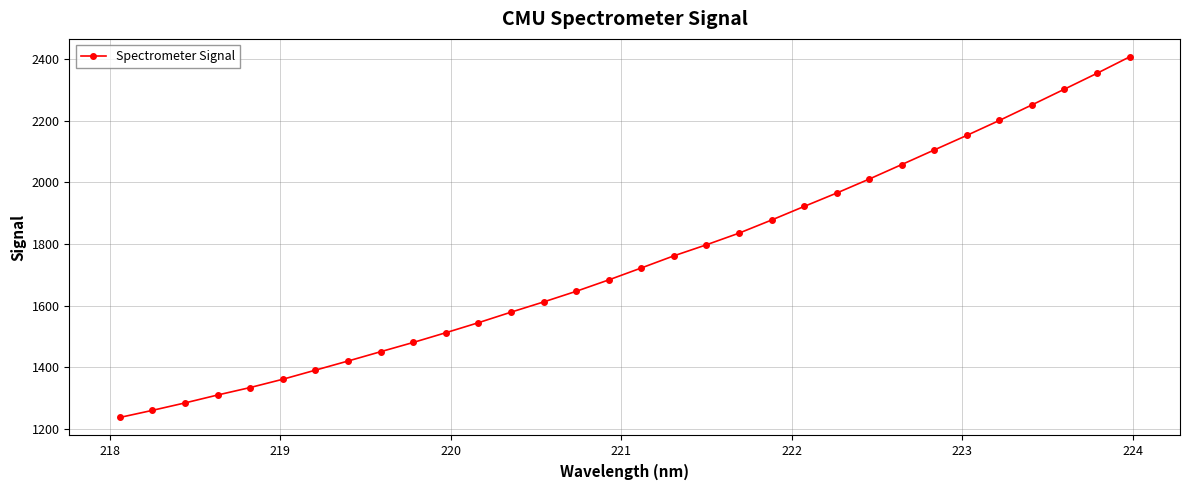

What is the greatest value displayed?

2407.3